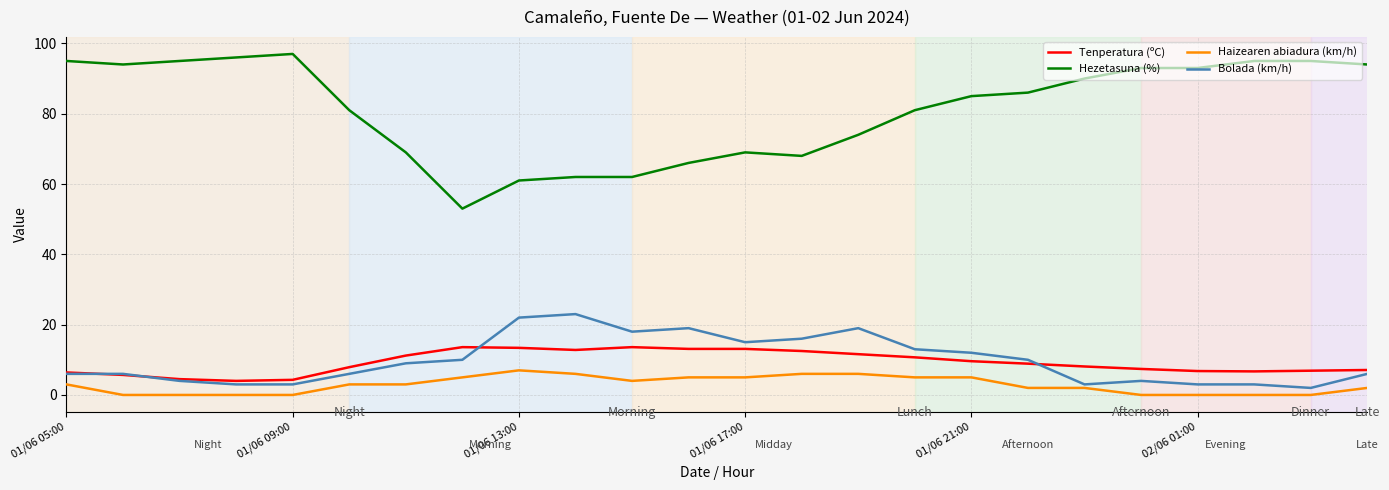

True or false: Tenperatura (ºC) and Hezetasuna (%) cross at least once.

False